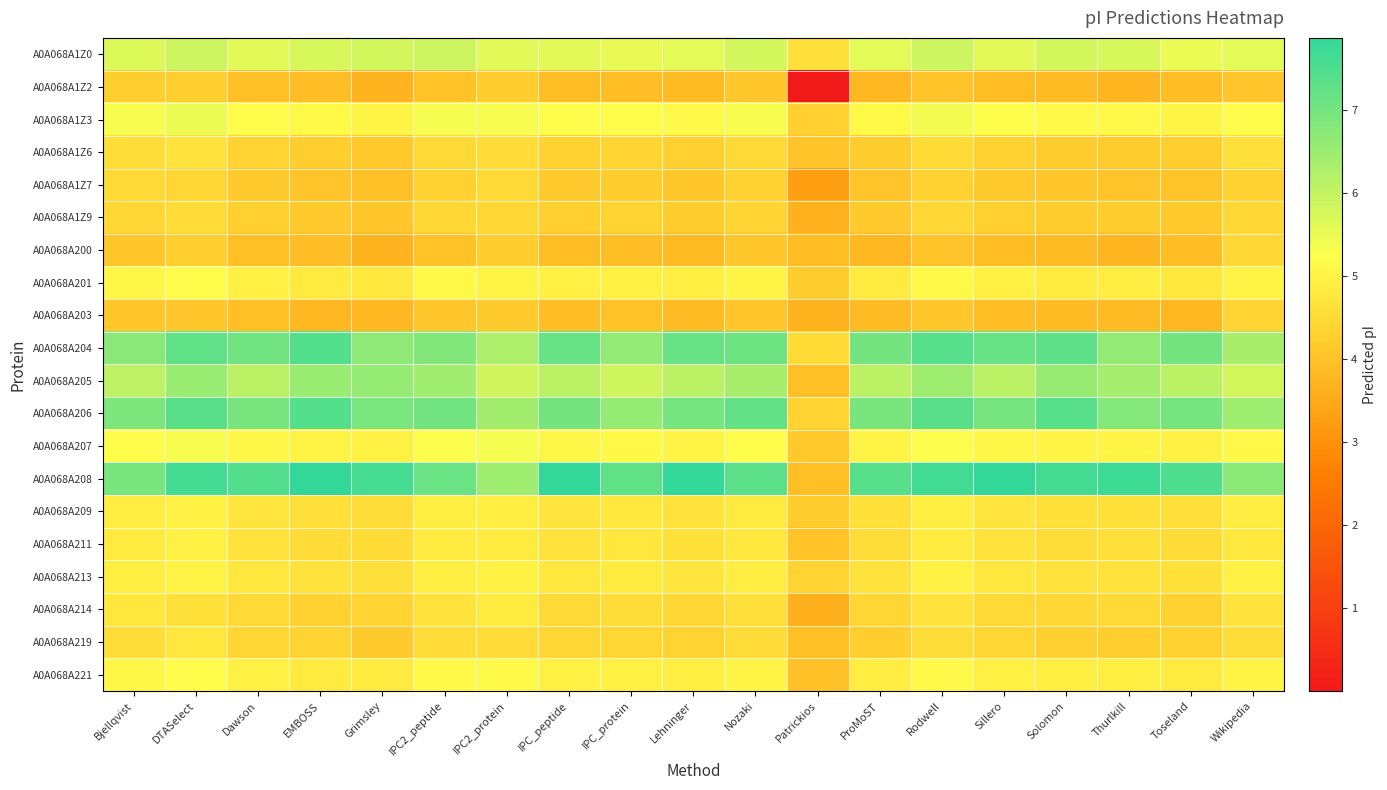

Which has a higher value, EMBOSS or Wikipedia?

EMBOSS